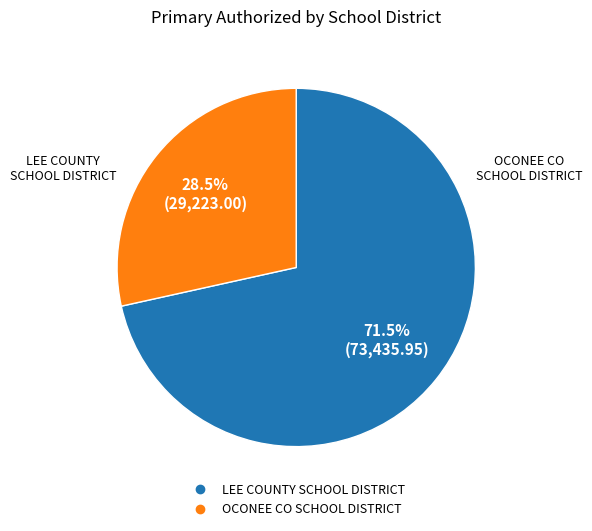

Combined, what portion of the pie is LEE COUNTY SCHOOL DISTRICT and OCONEE CO SCHOOL DISTRICT?

100.0%